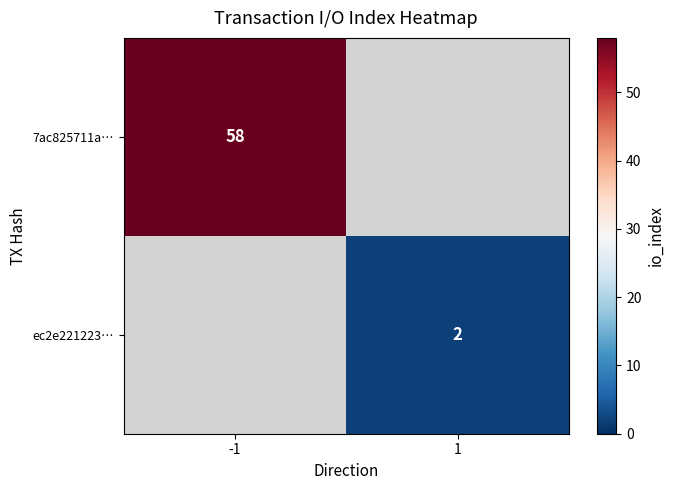

How many data points does each series have?

2